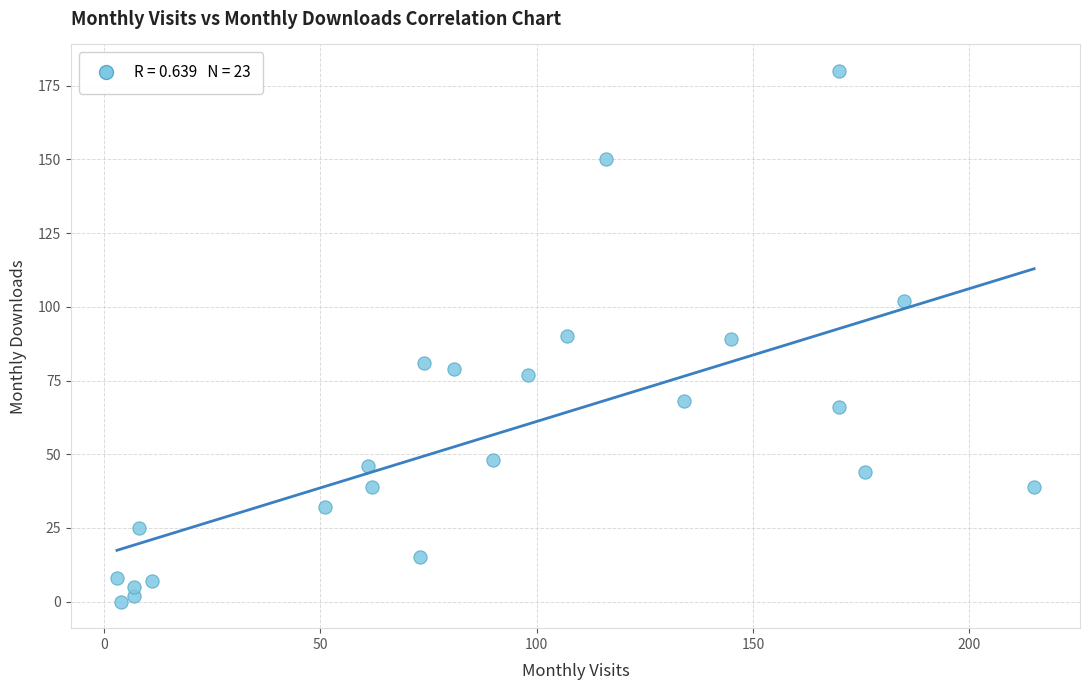

What is the range of Y values (max minus min)?

180